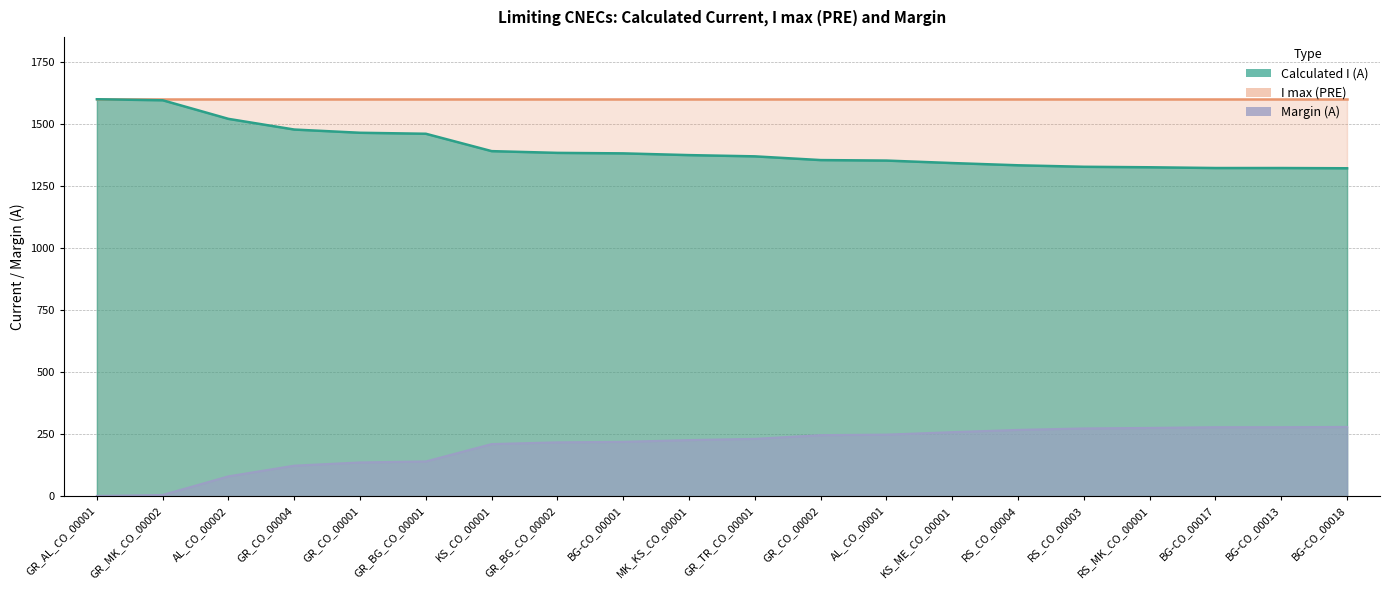

What is the label of the 15th point from the right?

GR_BG_CO_00001